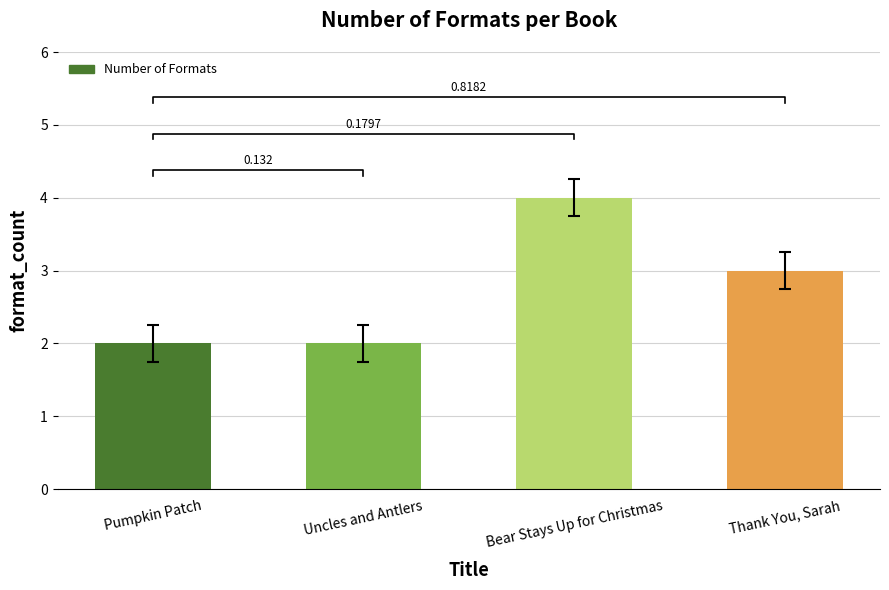

Does the chart contain stacked bars?

No